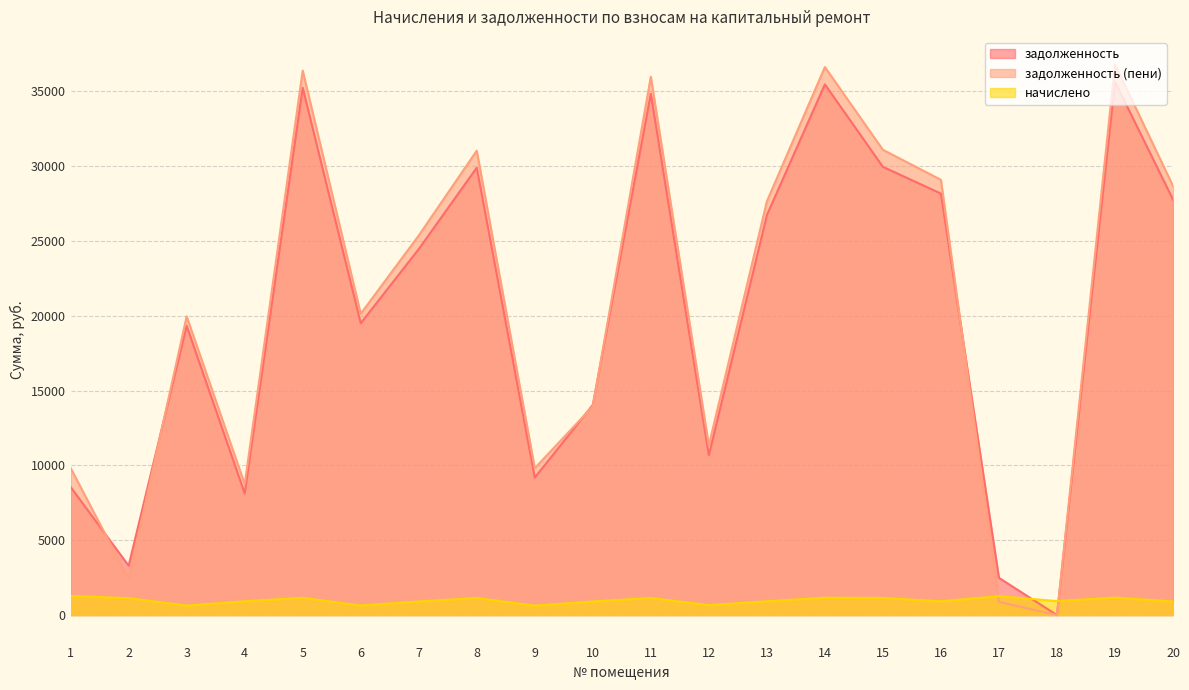

Rank the categories by задолженность value from highest to lowest.

19, 14, 5, 11, 15, 8, 16, 20, 13, 7, 6, 3, 10, 12, 9, 1, 4, 2, 17, 18